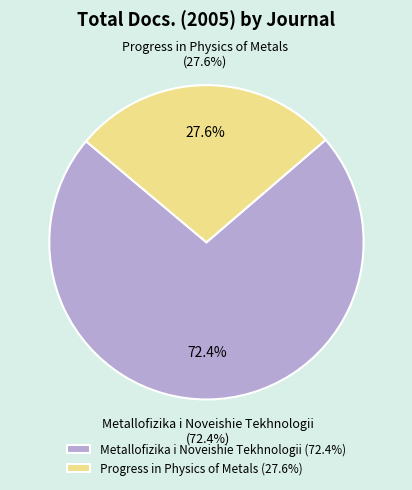

Which has a higher value, Metallofizika i Noveishie Tekhnologii or Progress in Physics of Metals?

Metallofizika i Noveishie Tekhnologii